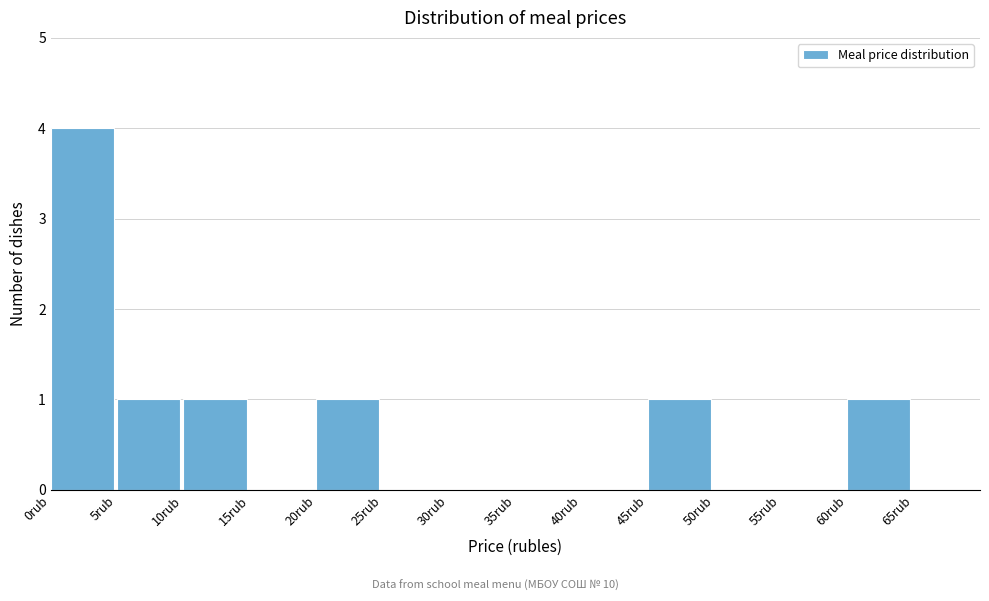

Reading left to right, list every bar in this chart as the range it spans on the x-axis followed by its height. The values are not printed on the chart, so give them approximately, as read against the axis.

0 to 5: 4
5 to 10: 1
10 to 15: 1
15 to 20: 0
20 to 25: 1
25 to 30: 0
30 to 35: 0
35 to 40: 0
40 to 45: 0
45 to 50: 1
50 to 55: 0
55 to 60: 0
60 to 65: 1
65 to 70: 0